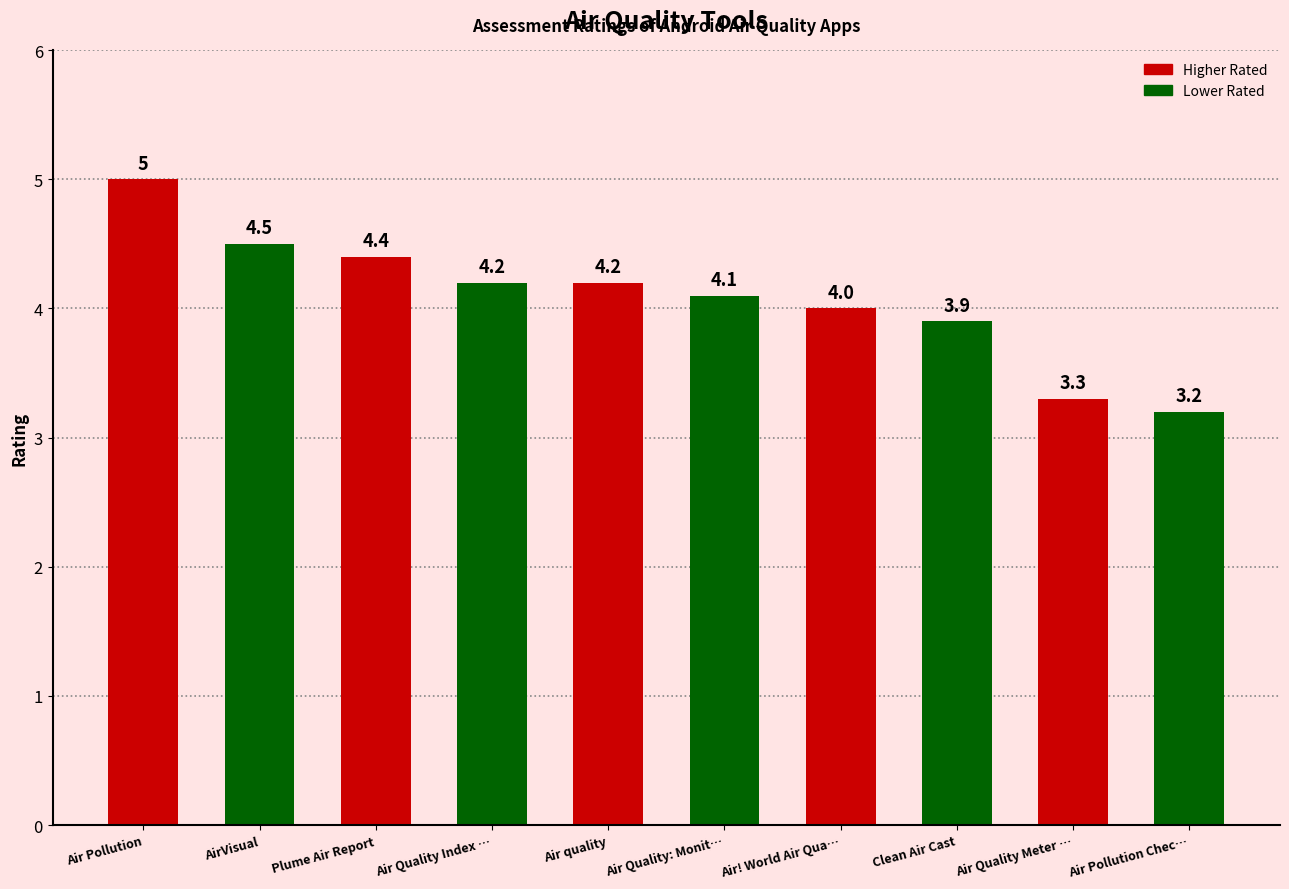

Does the chart contain any negative values?

No